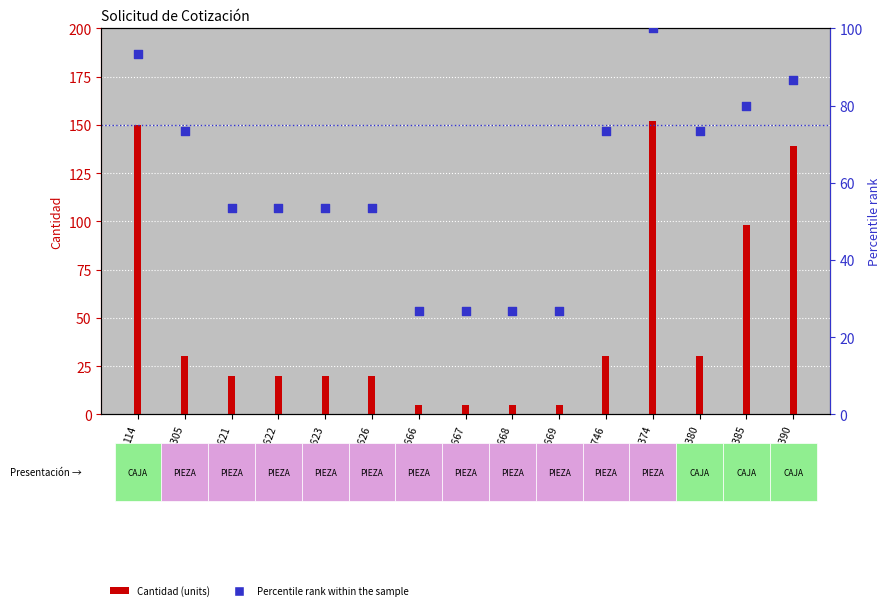

Which series reaches the maximum Y coordinate?

Cantidad (units)